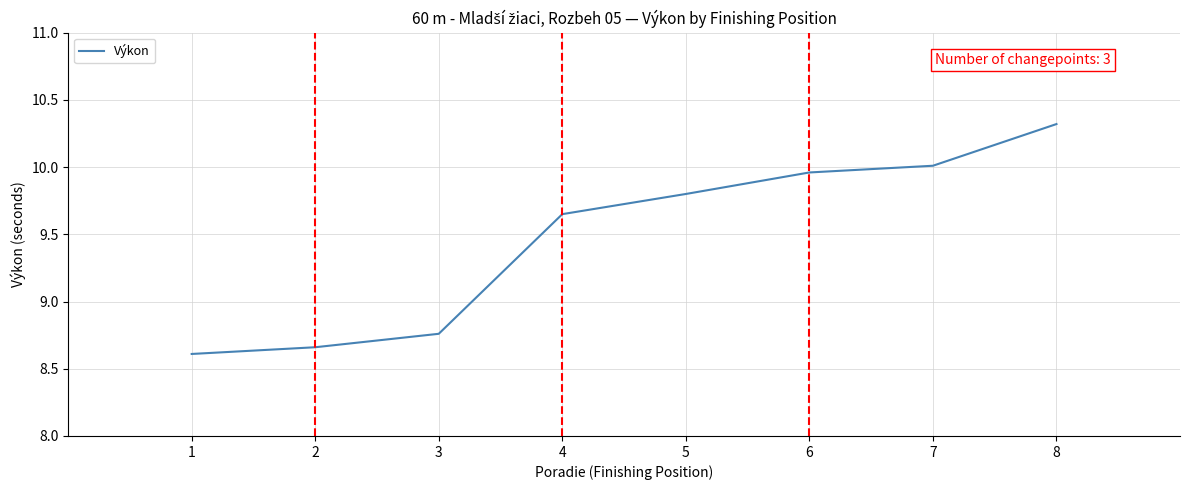

At which category does the chart reach its peak across all series?

8